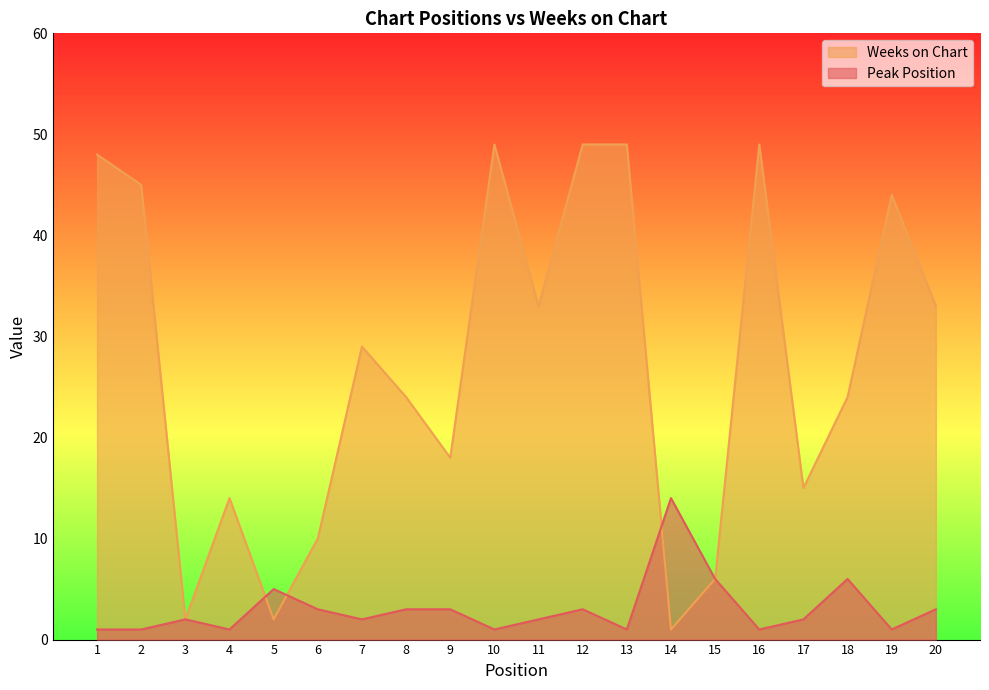

True or false: Peak Position has a value of 1 at 13.

False